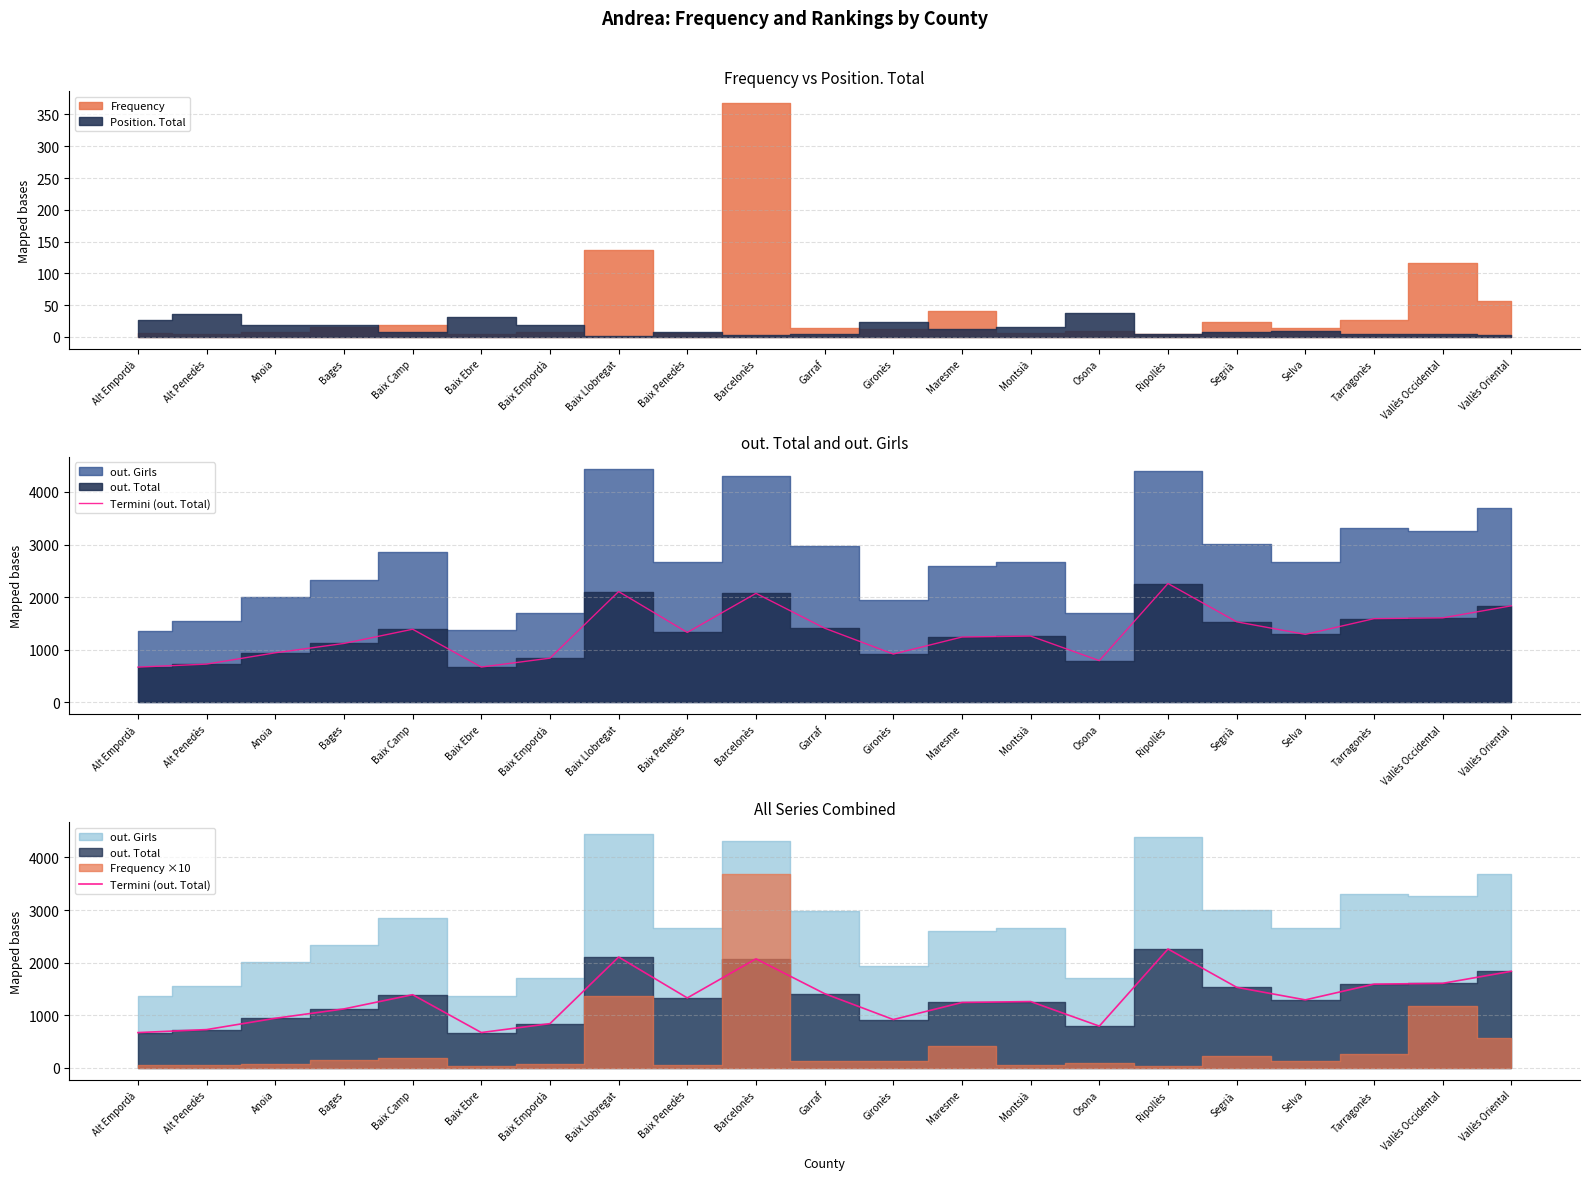

The chart shows a value of 1261 at Montsià. True or false?

True